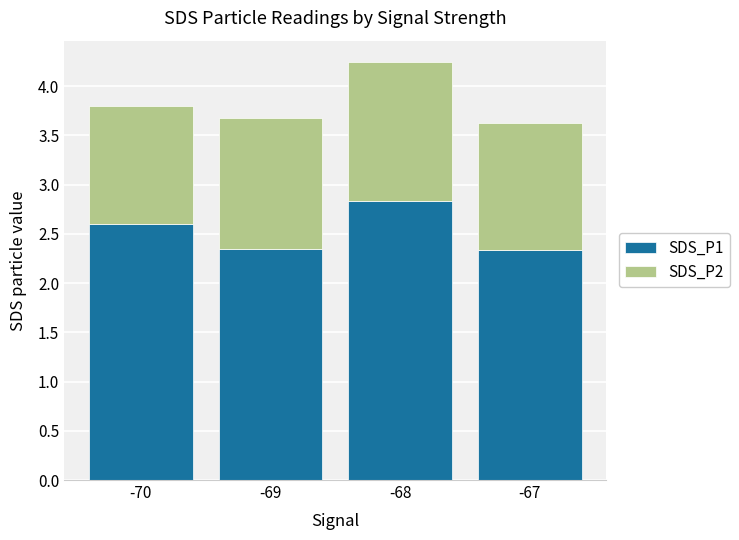

True or false: SDS_P1 has a value of 1.2 at -68.

False